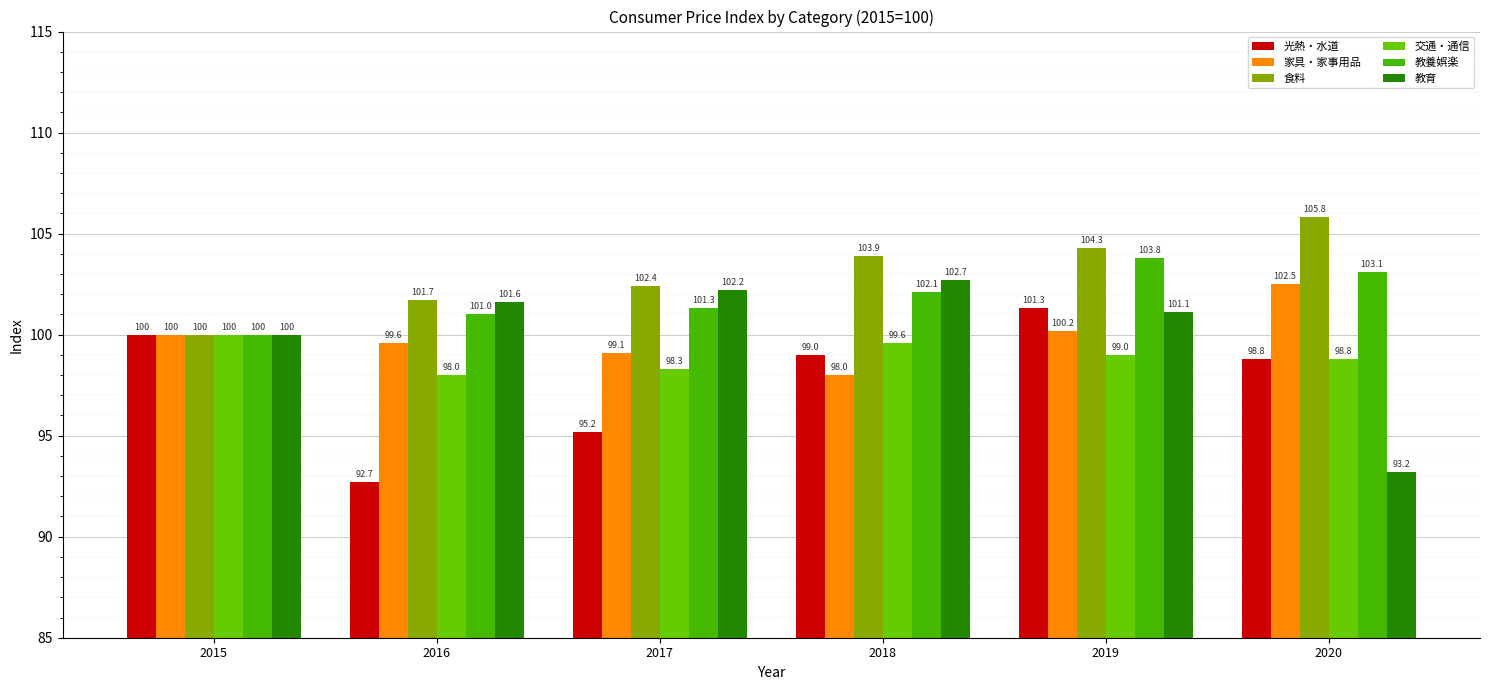

What is the value of the 食料 bar at the 1st from the left?

100.0